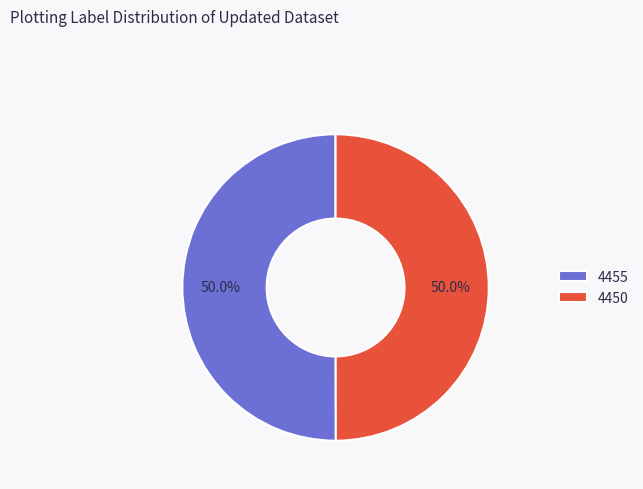

To the nearest percent, what percentage of the pie is 4455?

50%